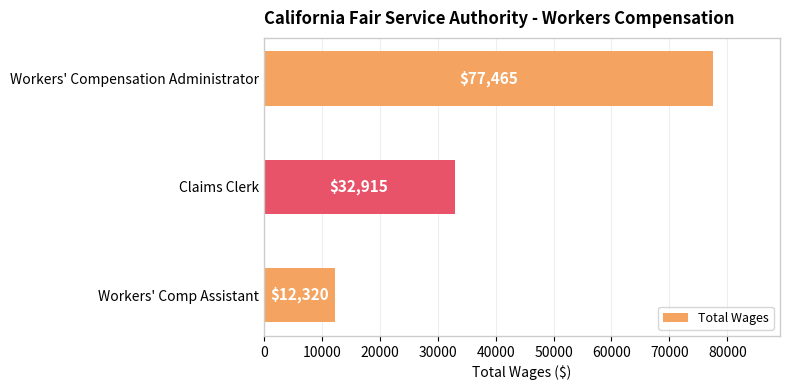

What is the sum of all values?

122700